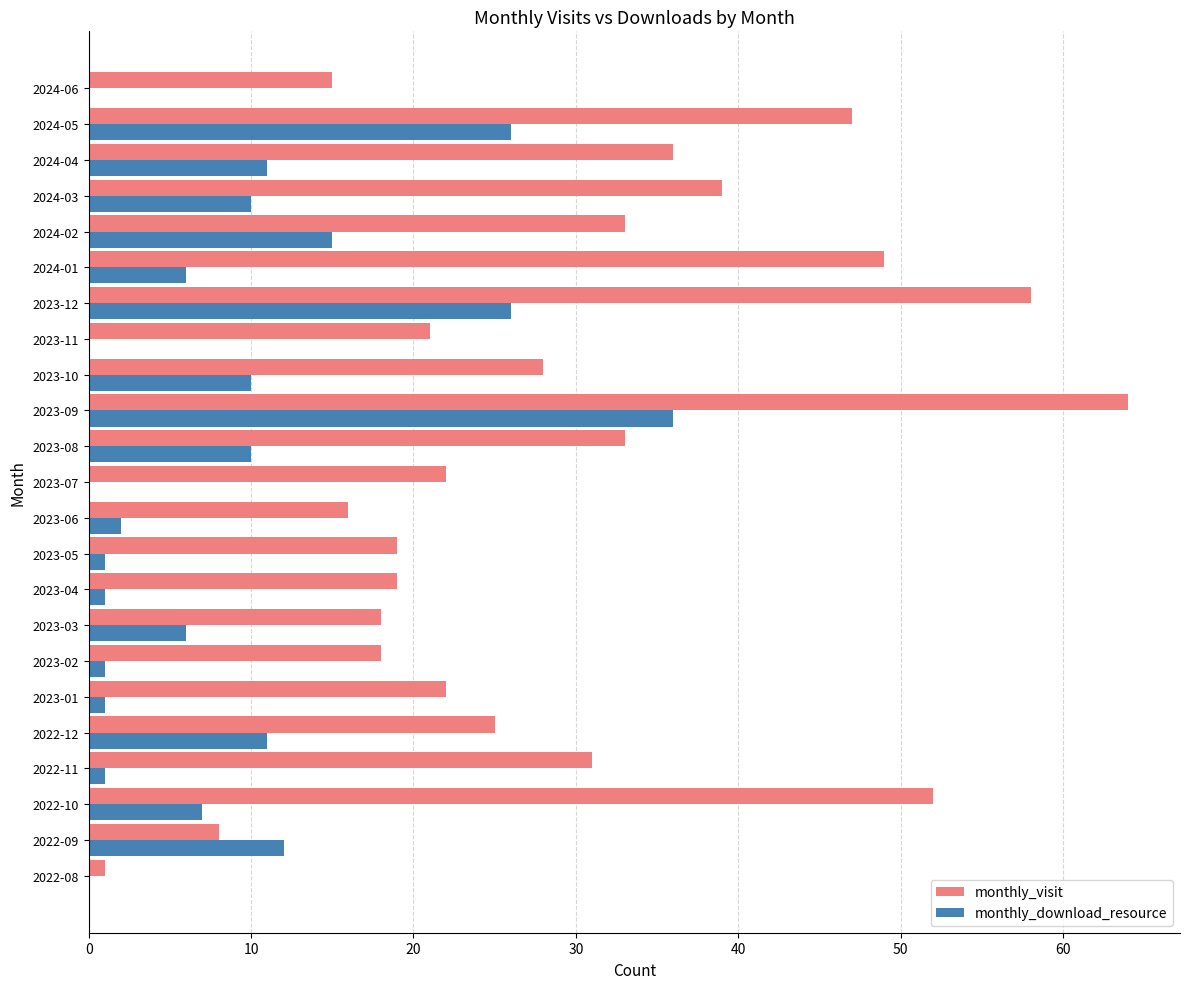

Which series has the largest total across all categories?

monthly_visit